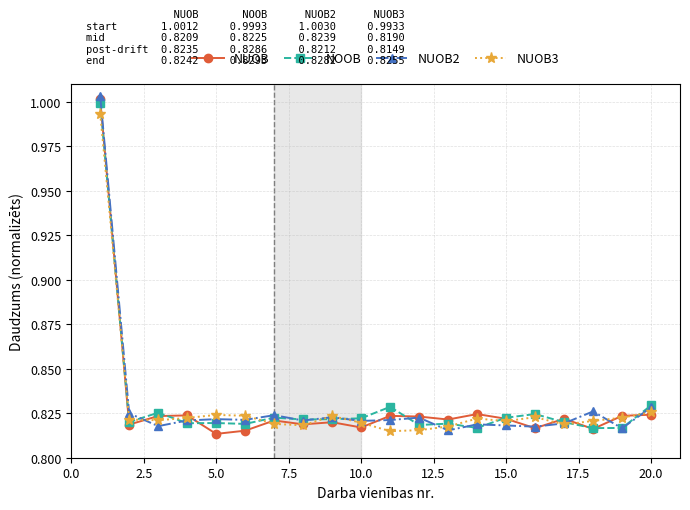

What is the sum of all NUOB3 values?

16.6